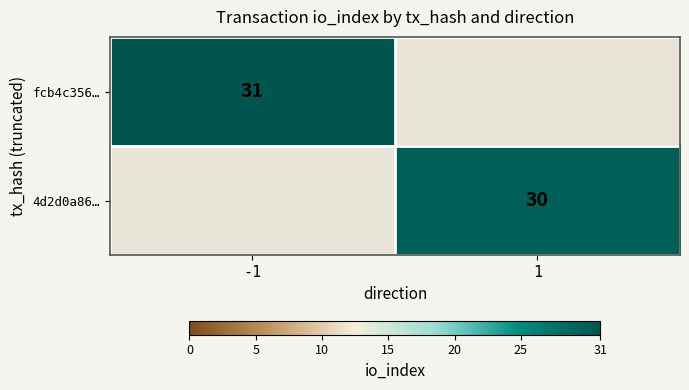

True or false: fcb4c356… has a value of 15 at -1.

False